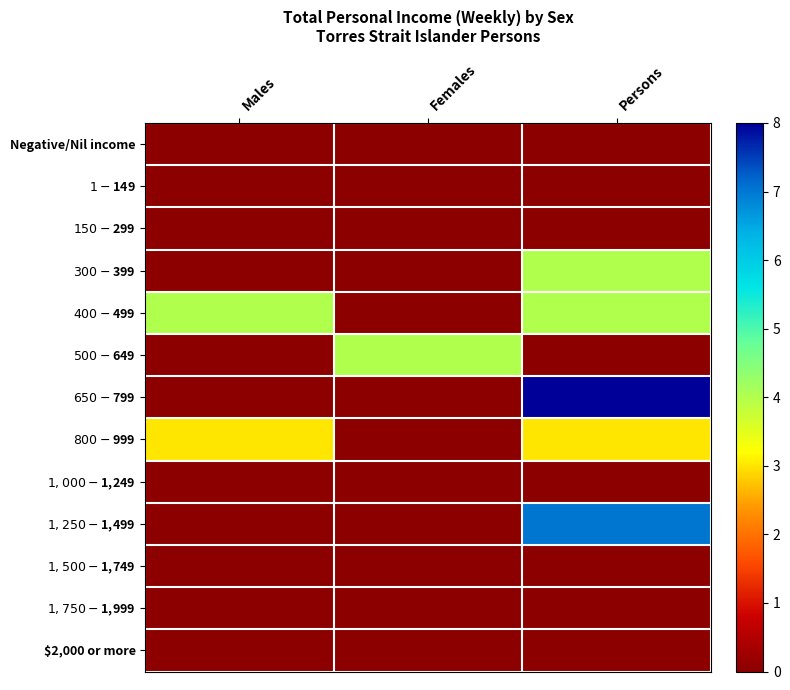

Reading right to left, transcribe all the data shown in this chart.

Negative/Nil income: Persons=0	Females=0	Males=0
$1-$149: Persons=0	Females=0	Males=0
$150-$299: Persons=0	Females=0	Males=0
$300-$399: Persons=4	Females=0	Males=0
$400-$499: Persons=4	Females=0	Males=4
$500-$649: Persons=0	Females=4	Males=0
$650-$799: Persons=8	Females=0	Males=0
$800-$999: Persons=3	Females=0	Males=3
$1,000-$1,249: Persons=0	Females=0	Males=0
$1,250-$1,499: Persons=7	Females=0	Males=0
$1,500-$1,749: Persons=0	Females=0	Males=0
$1,750-$1,999: Persons=0	Females=0	Males=0
$2,000 or more: Persons=0	Females=0	Males=0